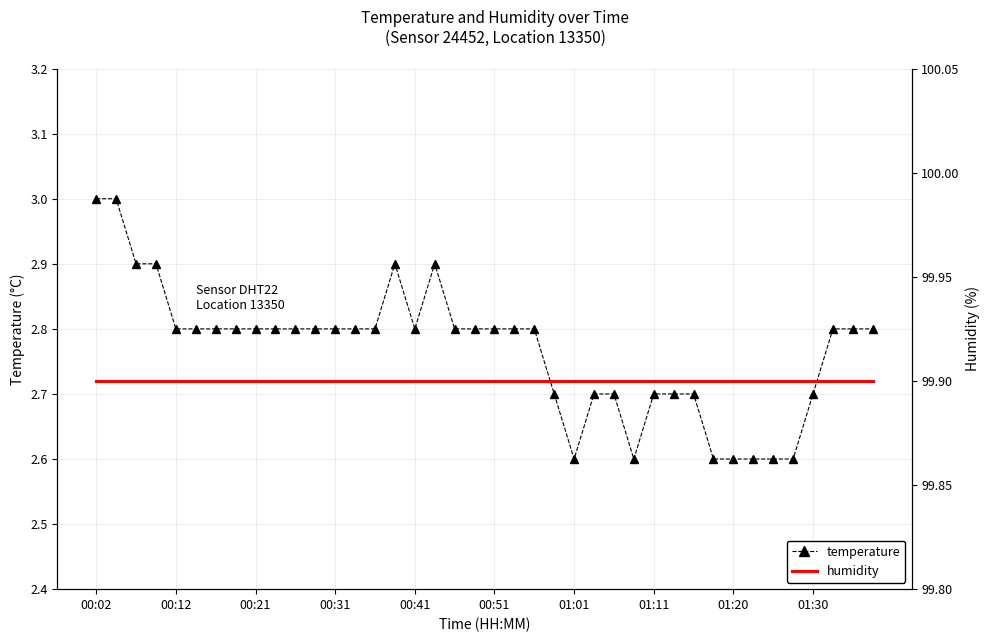

Which label corresponds to the largest value in the chart?

00:02